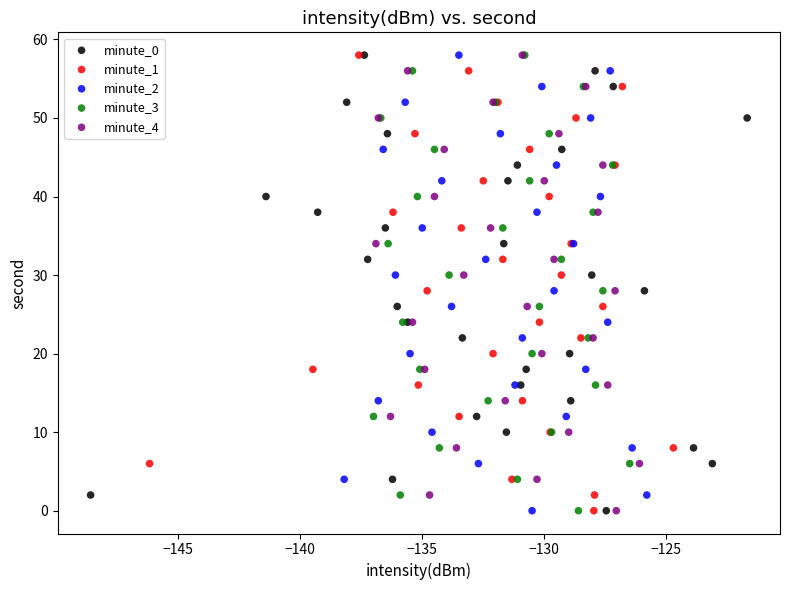

What are all the series names shown in the legend?

minute_0, minute_1, minute_2, minute_3, minute_4